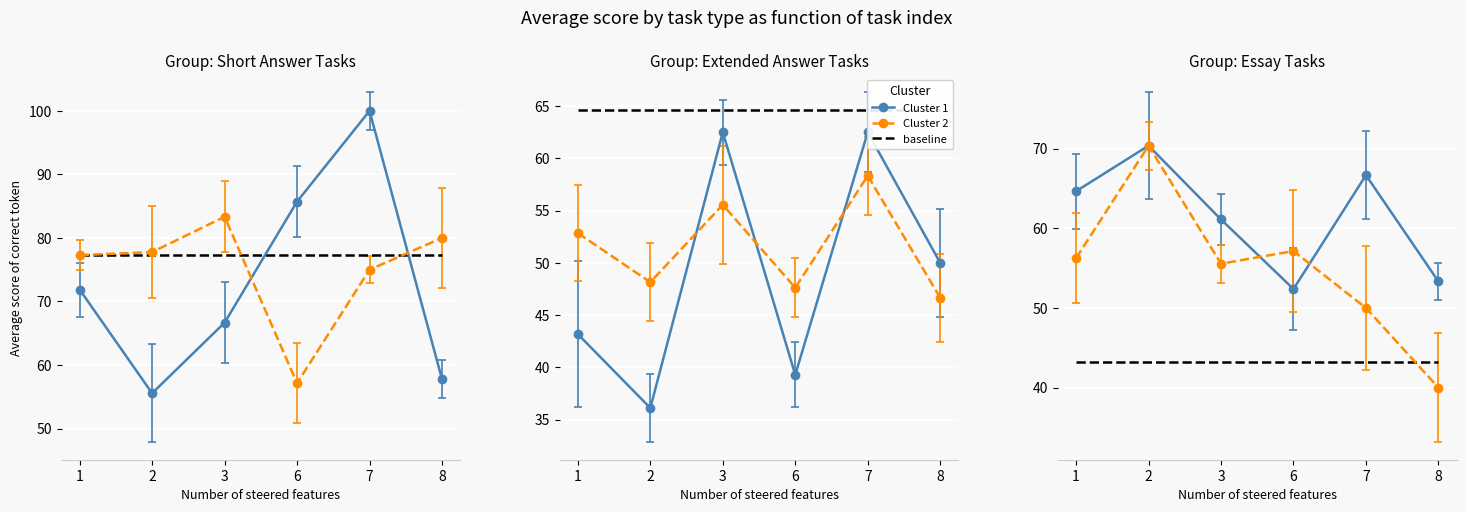

In col_5 (Стихотворения кратк.), how many points are higher than both neighbors (excluding endpoints)?

1